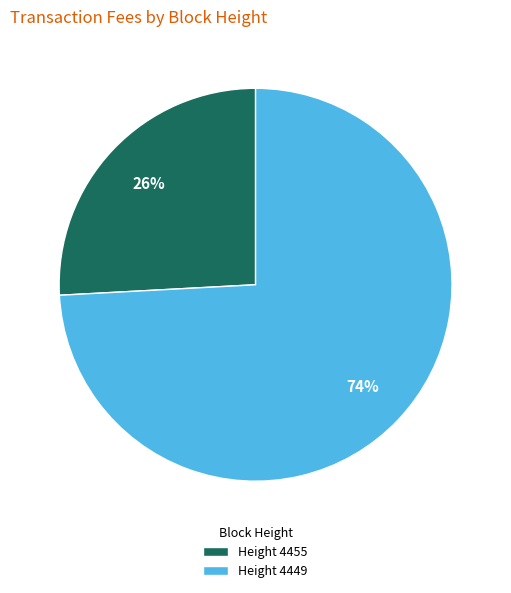

Is it true that Height 4455 is 26% of the pie?

True